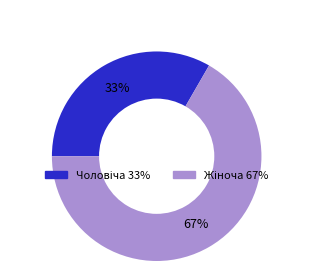

How many slices are in this pie chart?

2